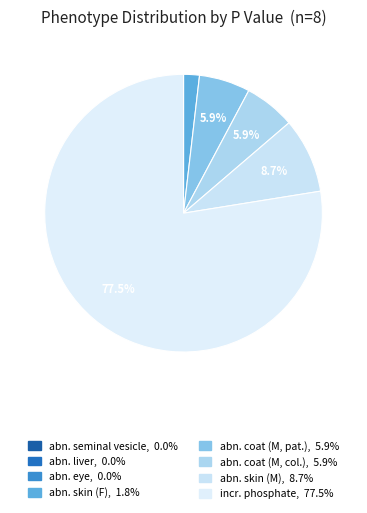

Count the number of slices in the pie.

8